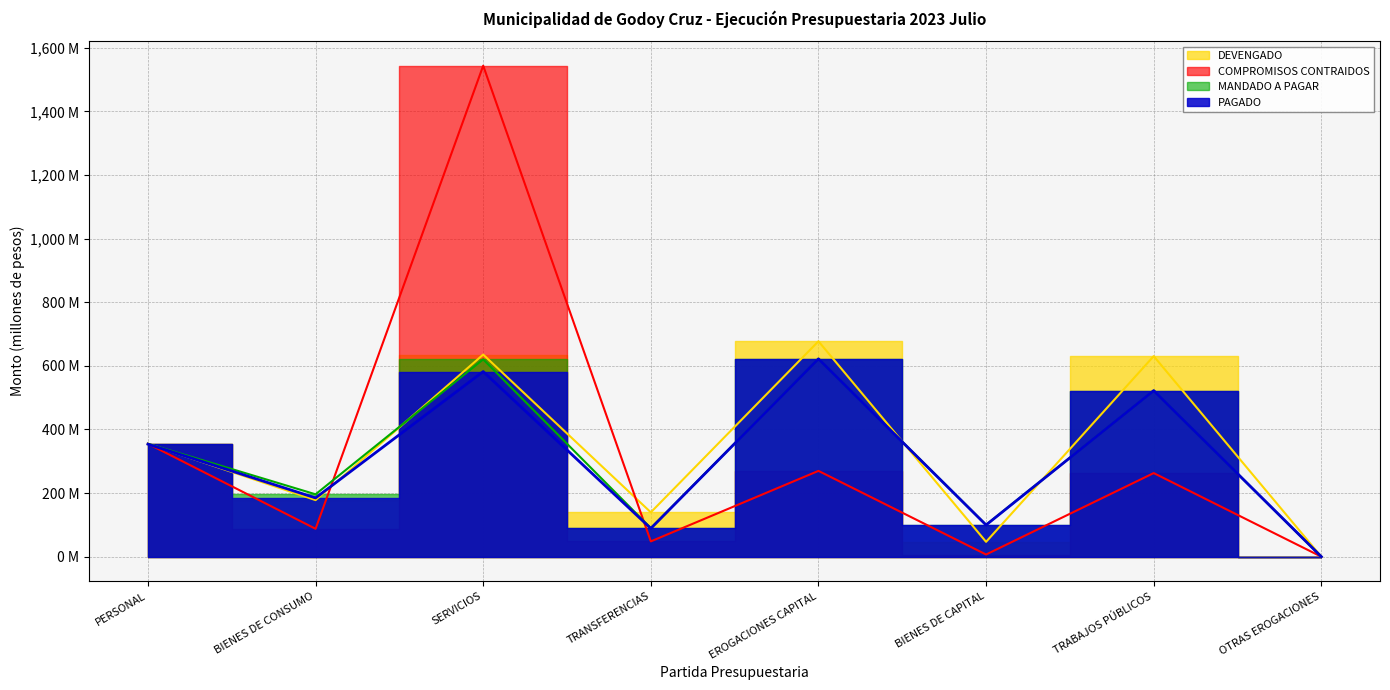

How many intersections are there between COMPROMISOS CONTRAIDOS and DEVENGADO?

2